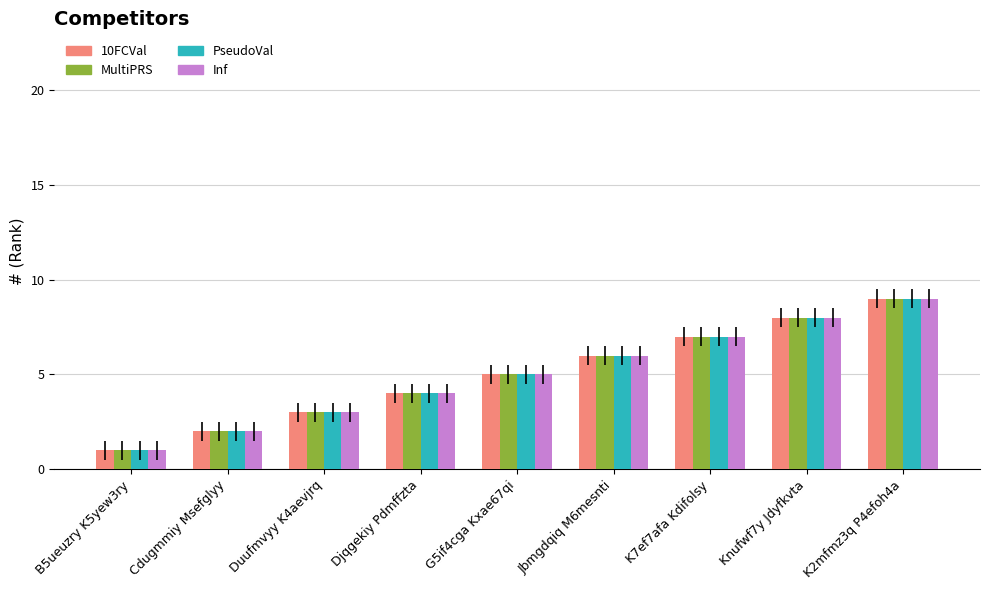

How many PseudoVal values are between 3 and 7?

5